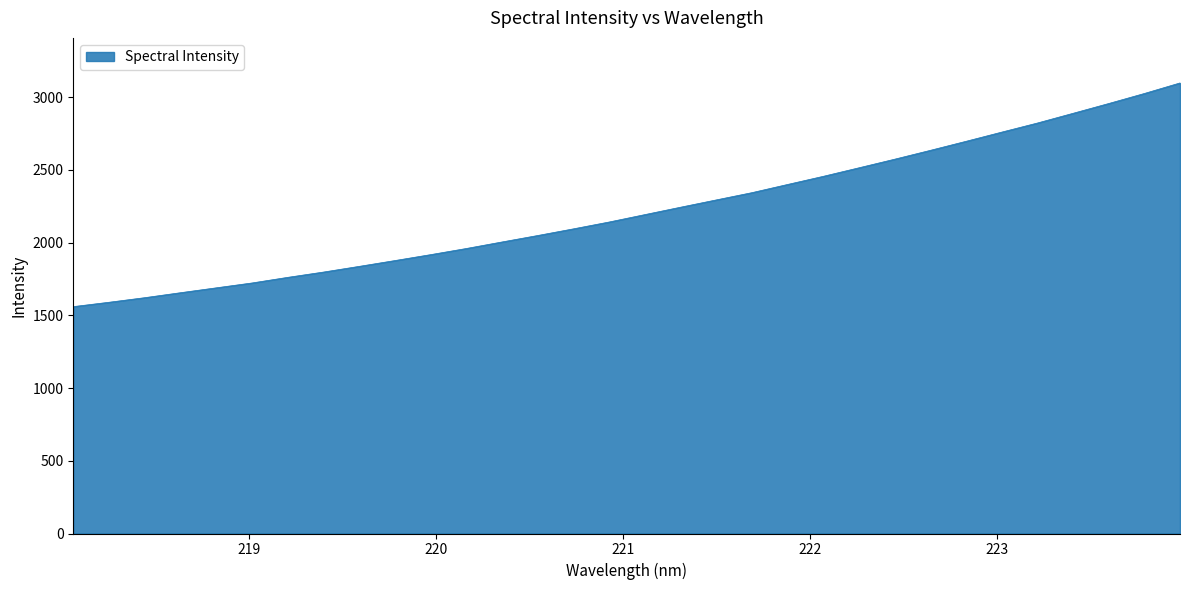

What is the maximum value shown in the chart?

3098.3